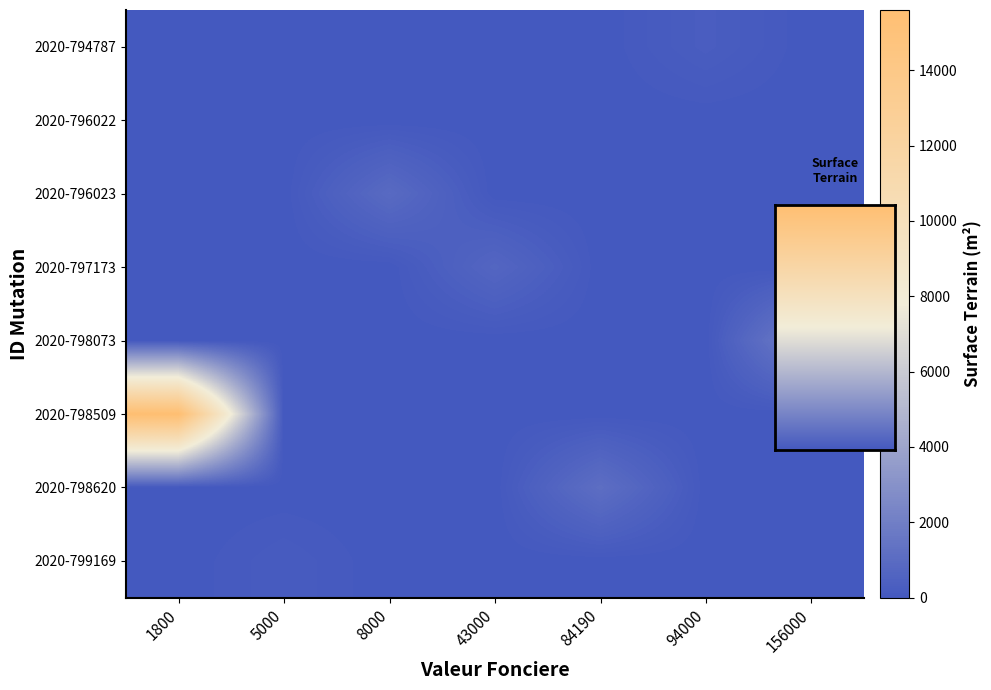

Which series has the largest range (max minus min)?

2020-798509